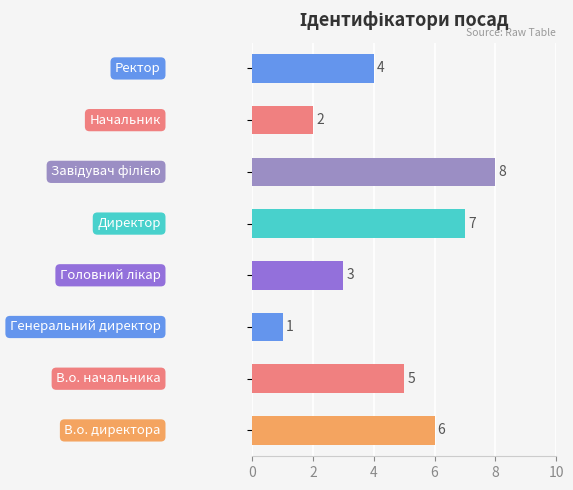

What is the difference between the second highest and second lowest values?

5